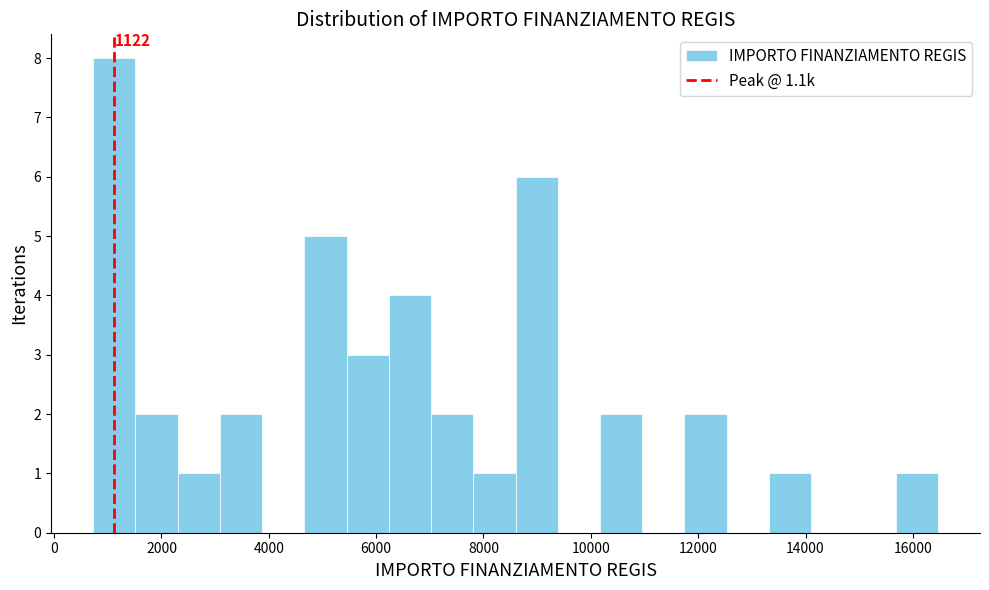

Around what value on the x-axis is the tallest bar? Give the approximate position of its centre, as read against the axis.

1200